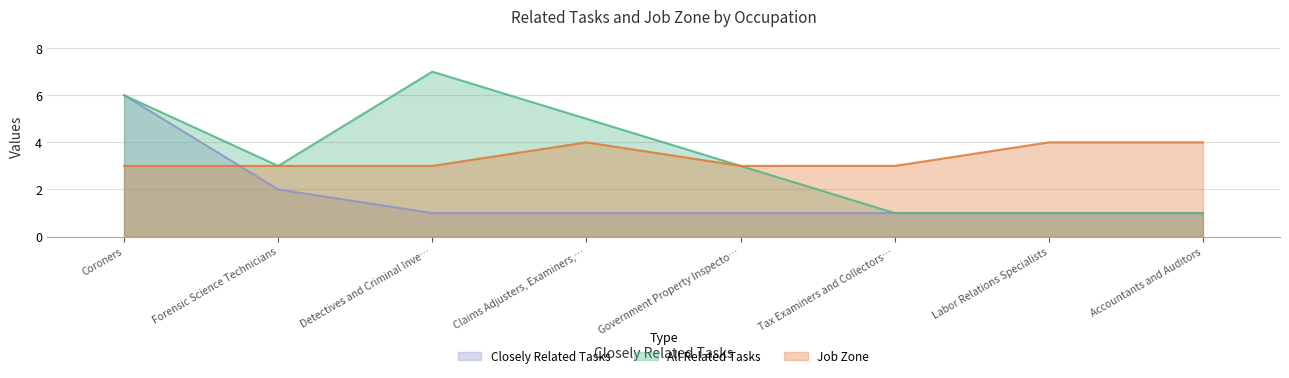

True or false: All Related Tasks has more than 0 interior local peaks.

True